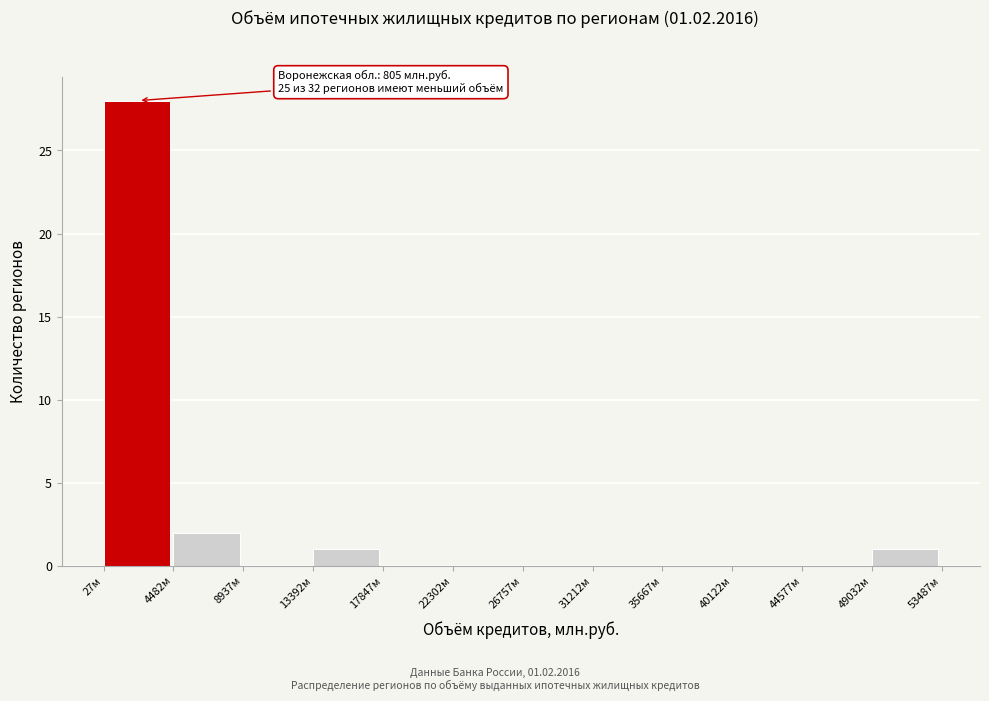

Which range on the x-axis has the tallest bar?

0 to 4500